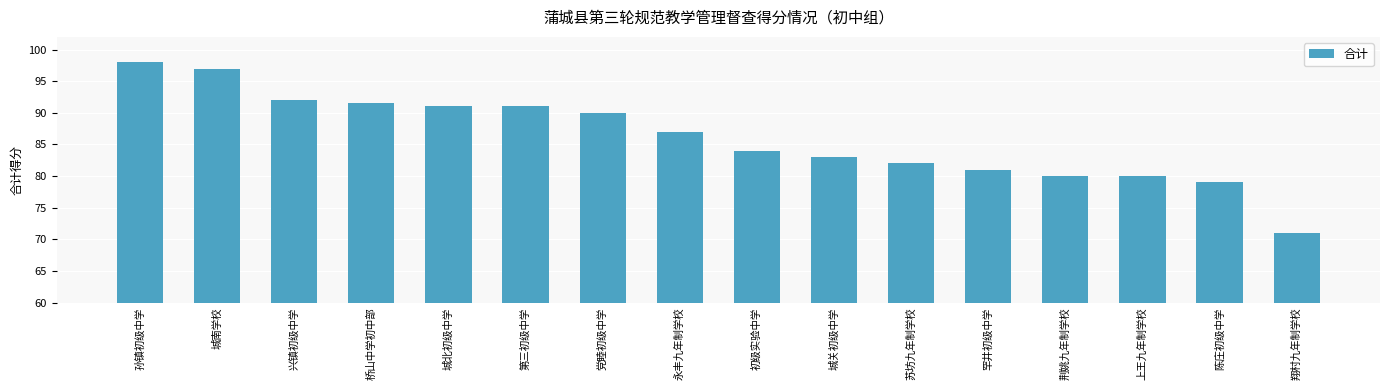

The chart shows a value of 110.1 at 荆姚九年制学校. True or false?

False